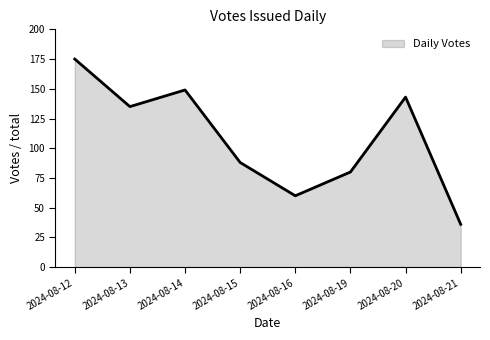

Where is the first local maximum?

2024-08-14